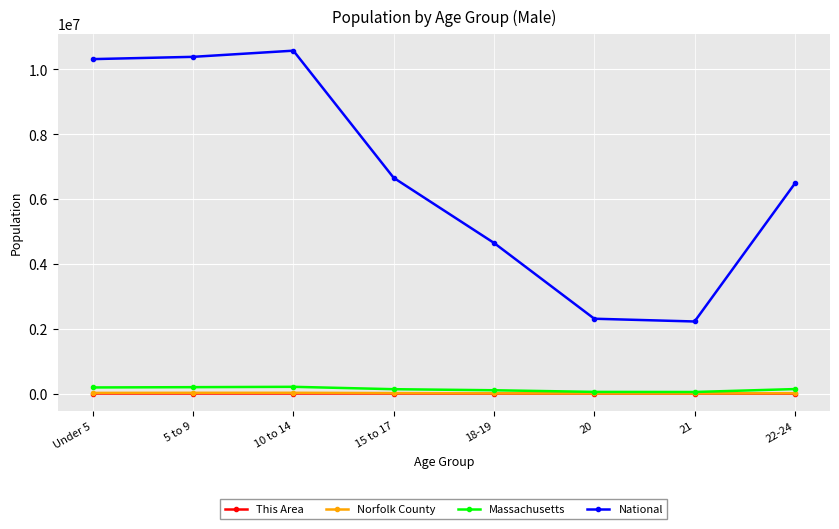

True or false: National and Massachusetts intersect in this chart.

False